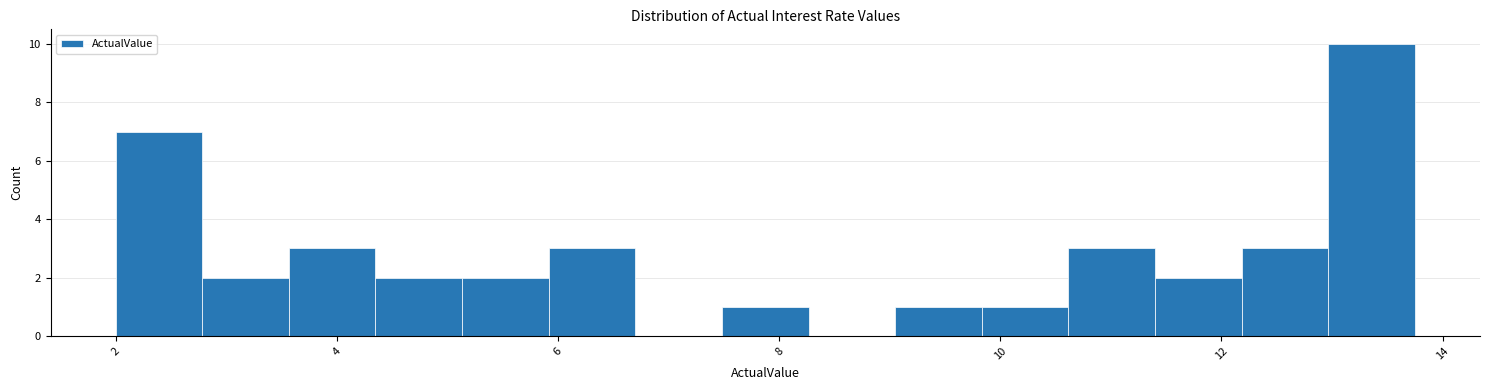

Around what value on the x-axis is the tallest bar? Give the approximate position of its centre, as read against the axis.

13.4